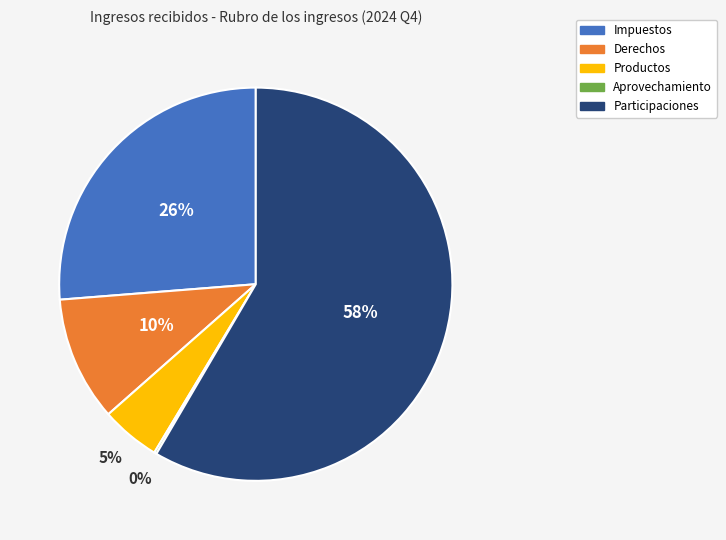

The Productos slice represents 5% of the pie. True or false?

True